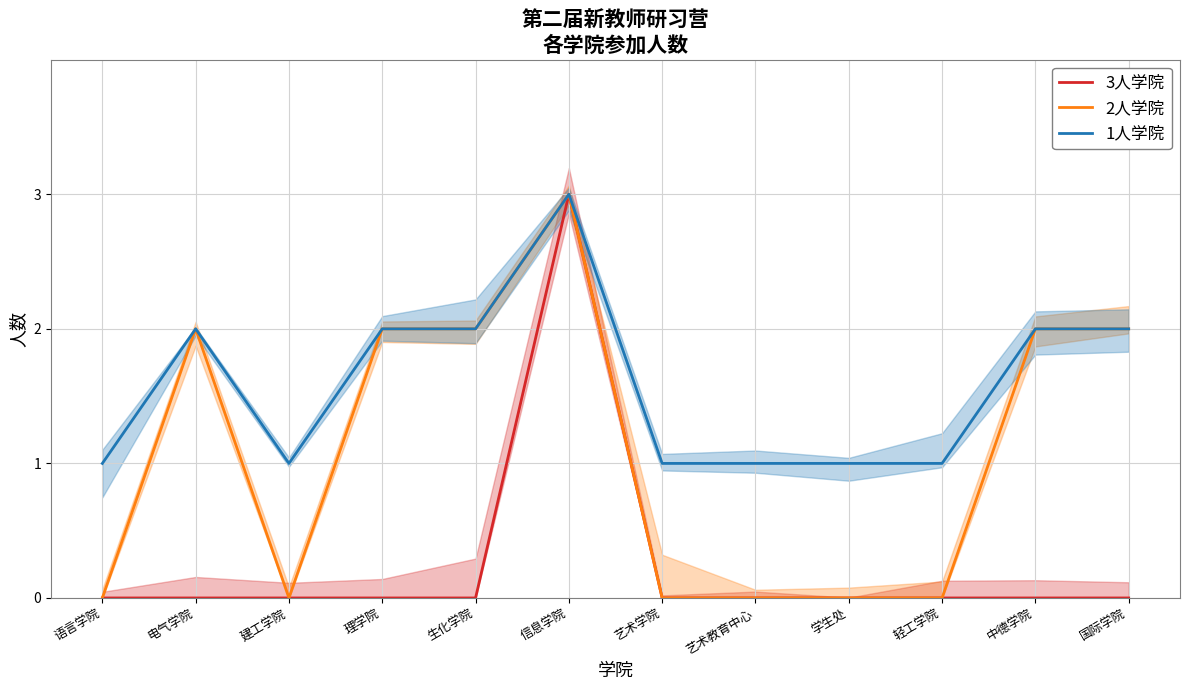

True or false: 2人学院 has a value of 2 at 电气学院.

True